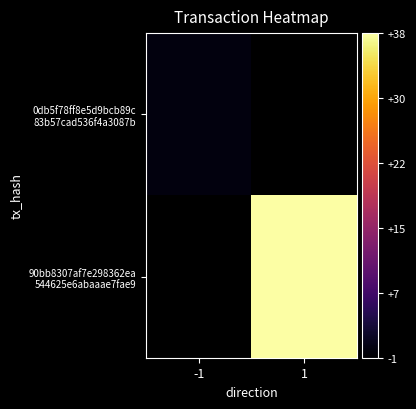

How many values in 90bb8307af7e298362ea 544625e6abaaae7fae9 are above zero?

1